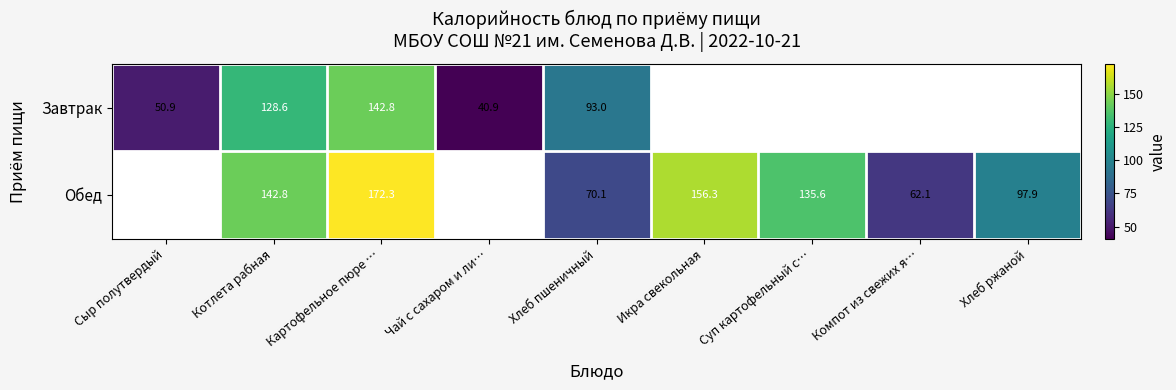

Is the value of Завтрак at Котлета рабная greater than the value of Обед at Икра свекольная?

No